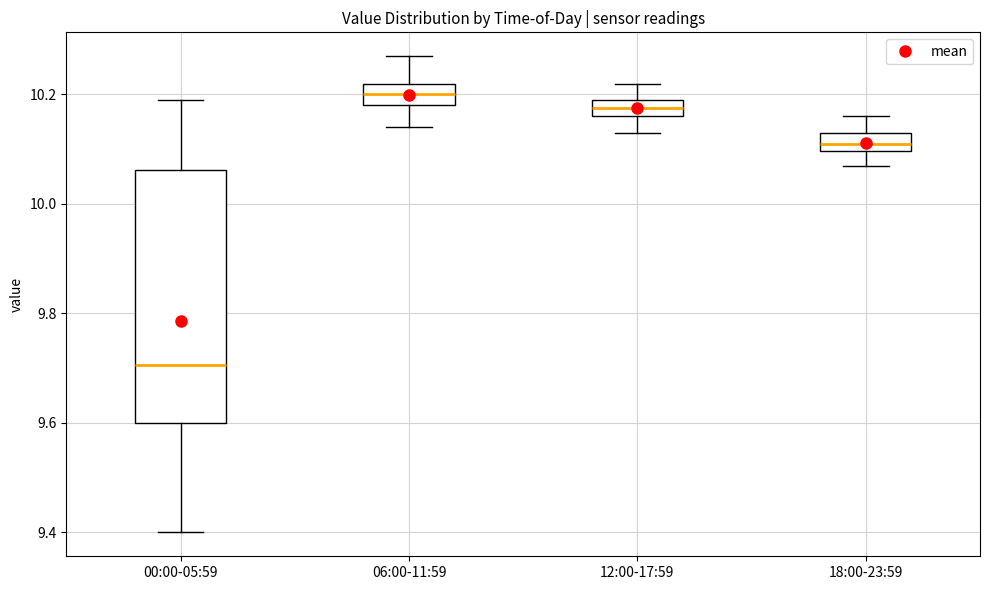

Where does the median line of the box for 12:00-17:59 sit on the y-axis? The values are not printed on the chart, so give them approximately, as read against the axis.

10.18